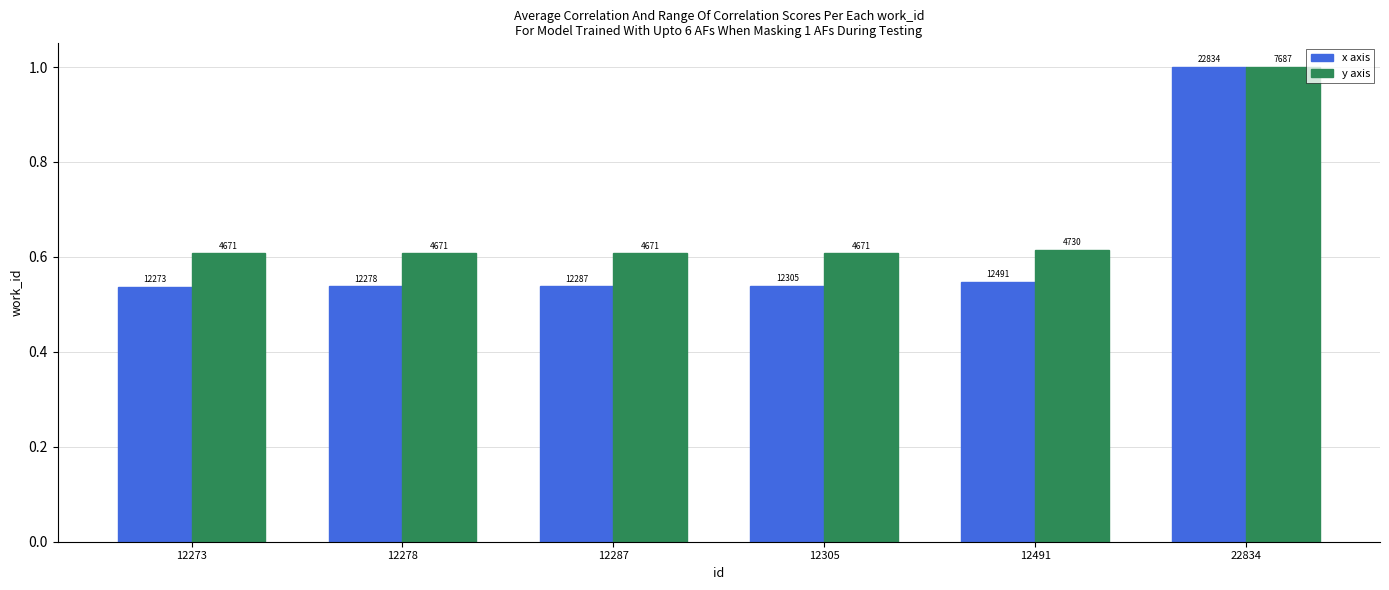

Does the chart contain any negative values?

No